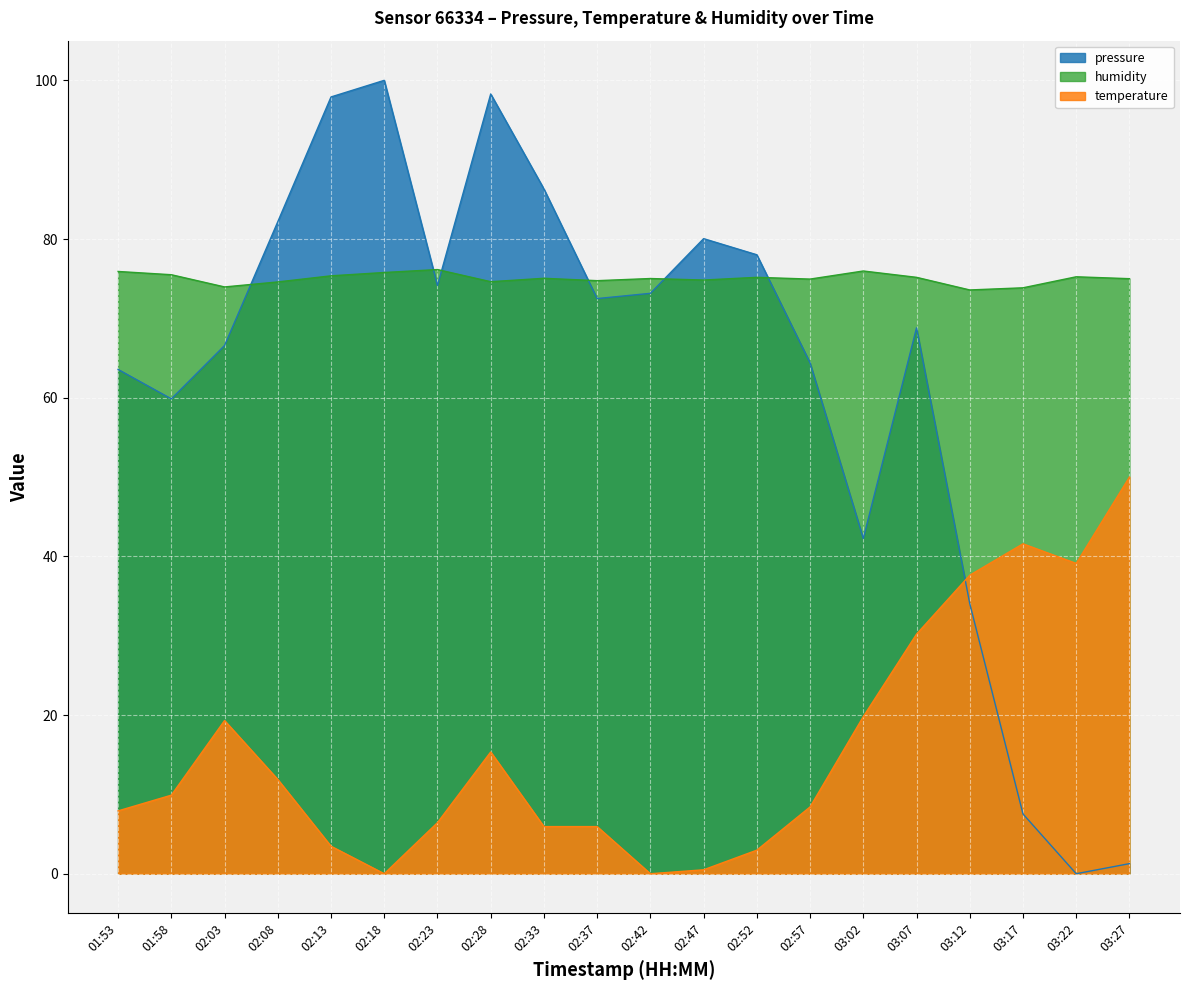

At 02:33, list the series in order from largest to smallest.

pressure, humidity, temperature